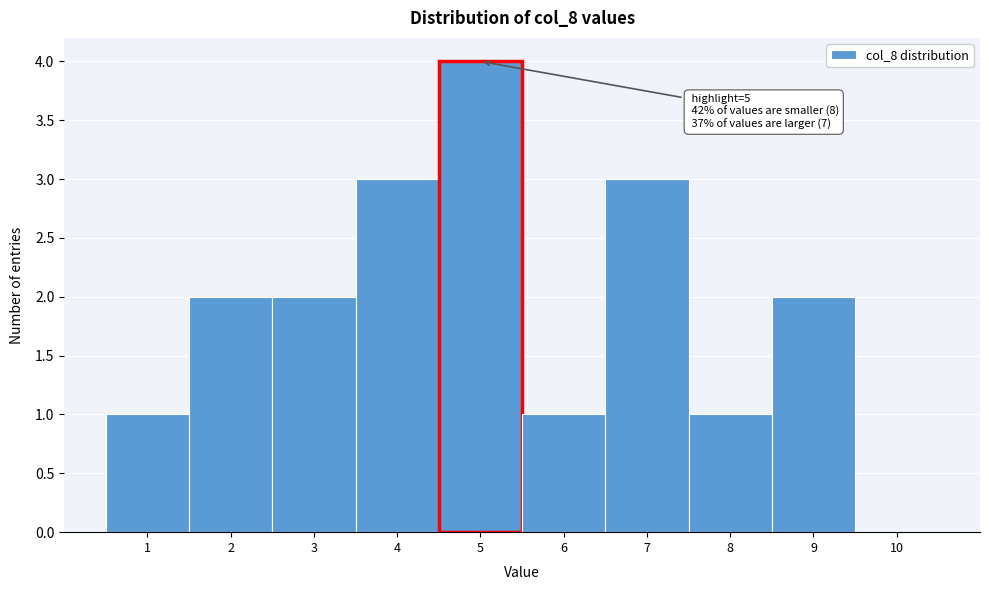

Which range on the x-axis has the tallest bar?

4.5 to 5.5